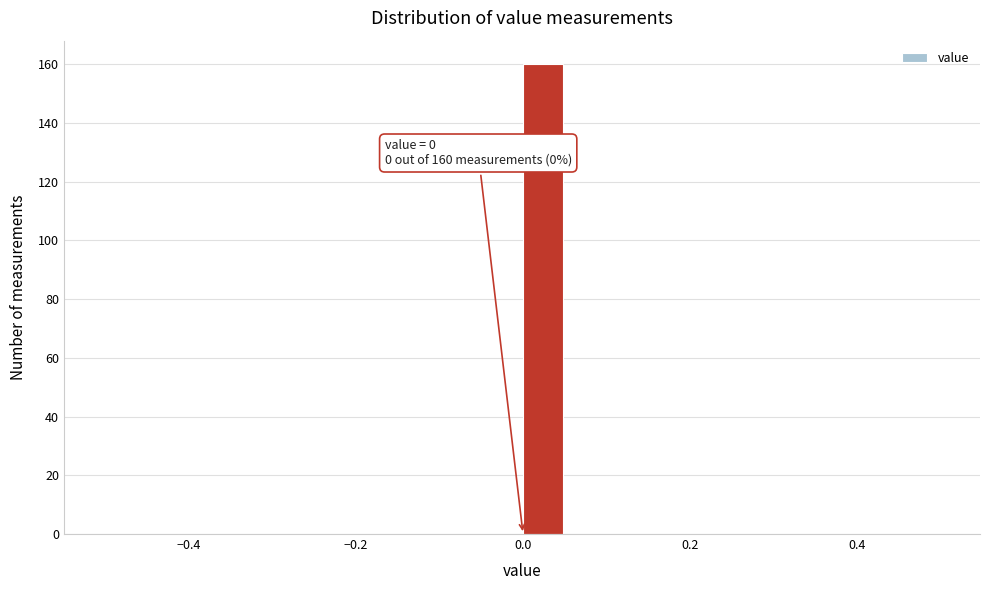

Around what value on the x-axis is the tallest bar? Give the approximate position of its centre, as read against the axis.

0.02